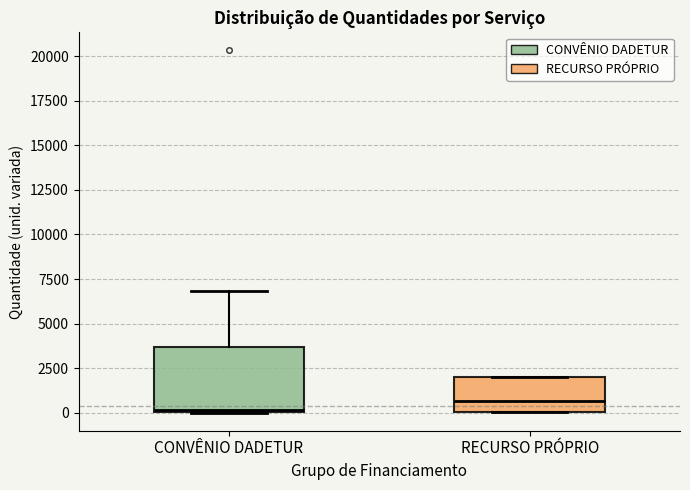

Where does the median line of the box for RECURSO PRÓPRIO sit on the y-axis? The values are not printed on the chart, so give them approximately, as read against the axis.

500